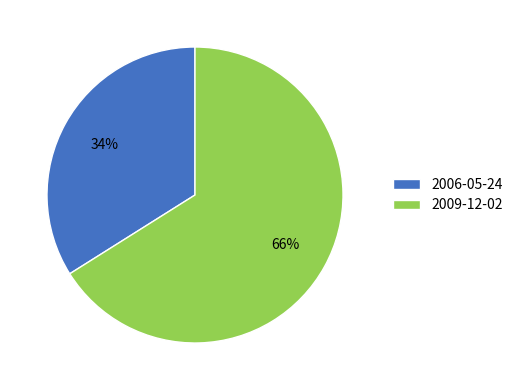

Does 2006-05-24 account for over 50% of the chart?

No